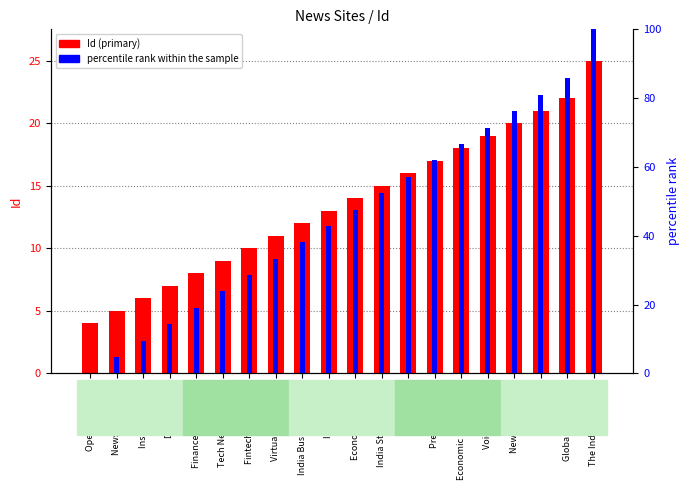

Reading left to right, list all the values displayed in this chart.

Id (primary): 4.0	5.0	6.0	7.0	8.0	9.0	10.0	11.0	12.0	13.0	14.0	15.0	16.0	17.0	18.0	19.0	20.0	21.0	22.0	25.0
percentile rank within the sample: 0.0	4.8	9.5	14.3	19.0	23.8	28.6	33.3	38.1	42.9	47.6	52.4	57.1	61.9	66.7	71.4	76.2	81.0	85.7	100.0